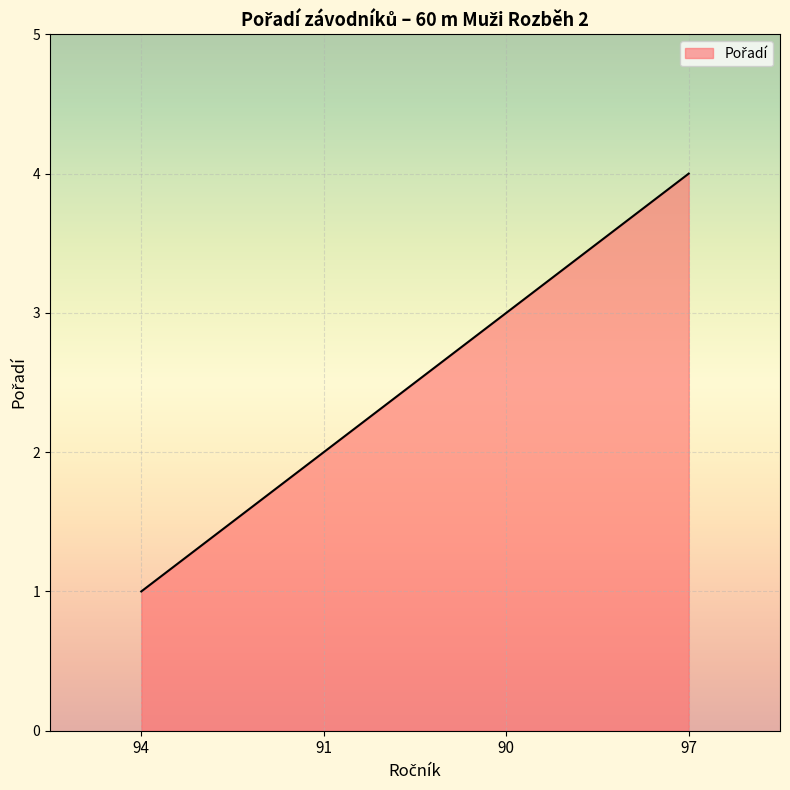

What is the smallest value displayed?

1